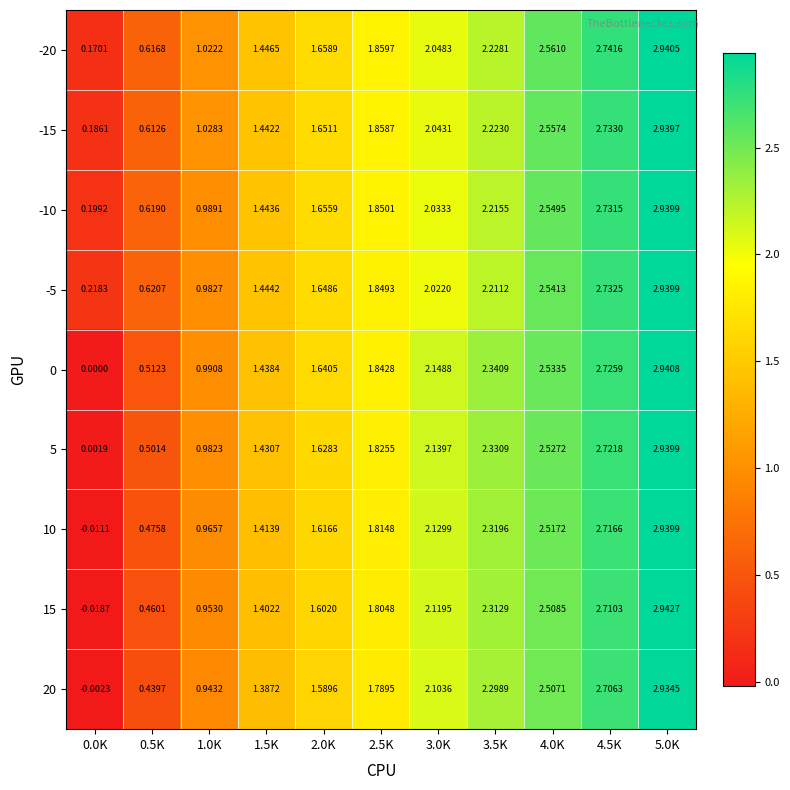

Is the value of -20 at 4.0K greater than the value of -5 at 5.0K?

No